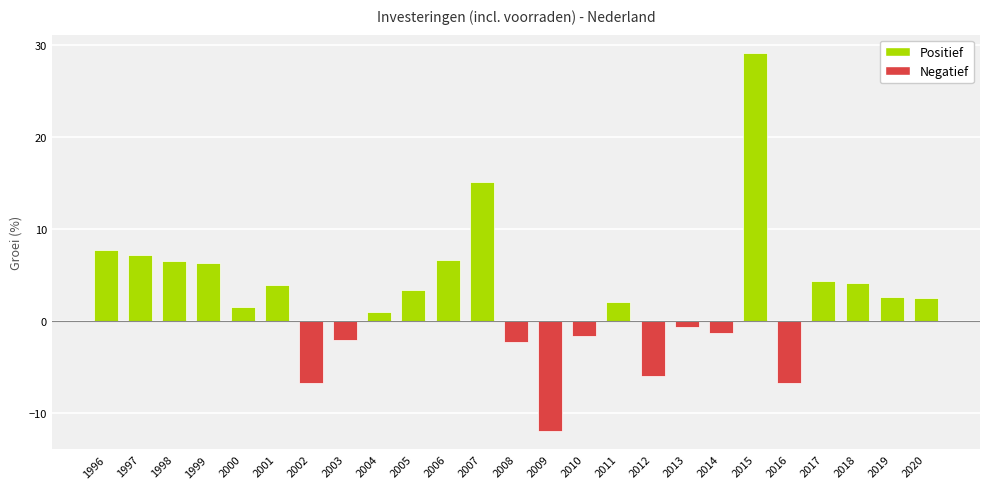

Where does the data first go above 2?

1996